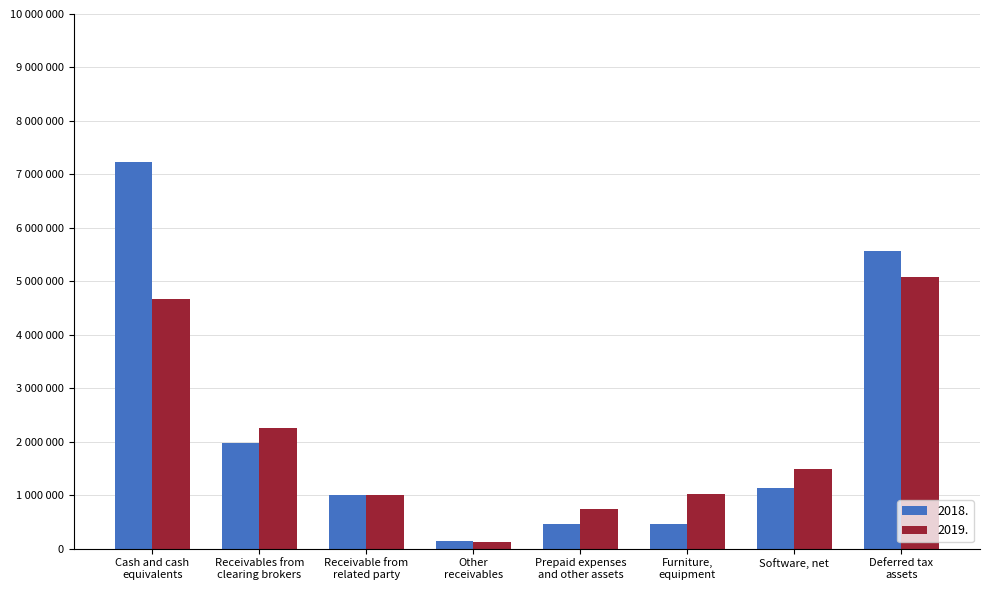

Are the bars grouped side by side (vs. stacked)?

Yes